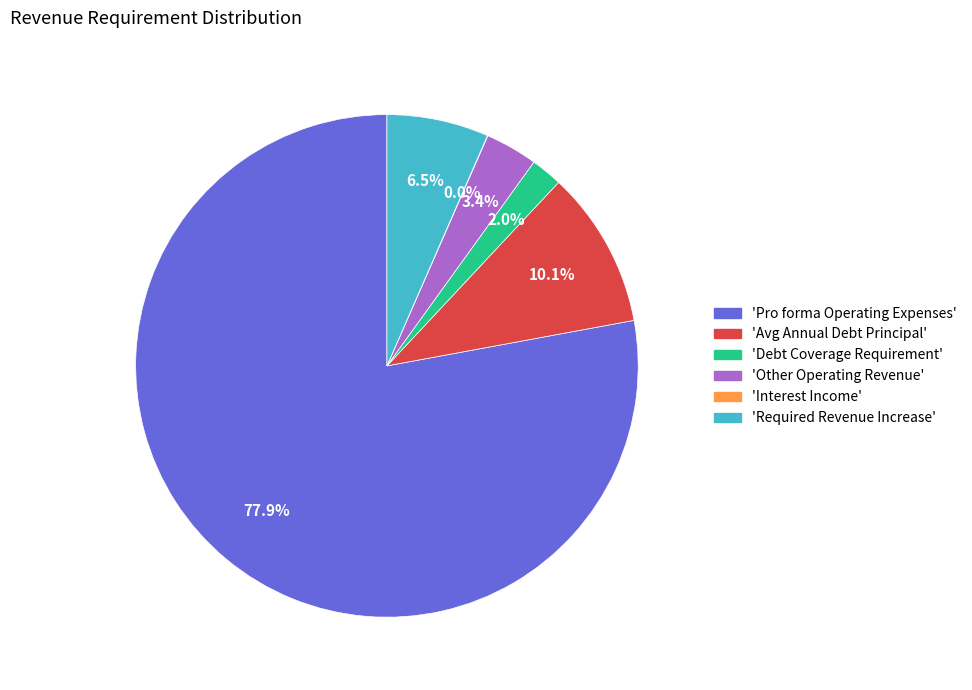

Which slice is the largest?

'Pro forma Operating Expenses'